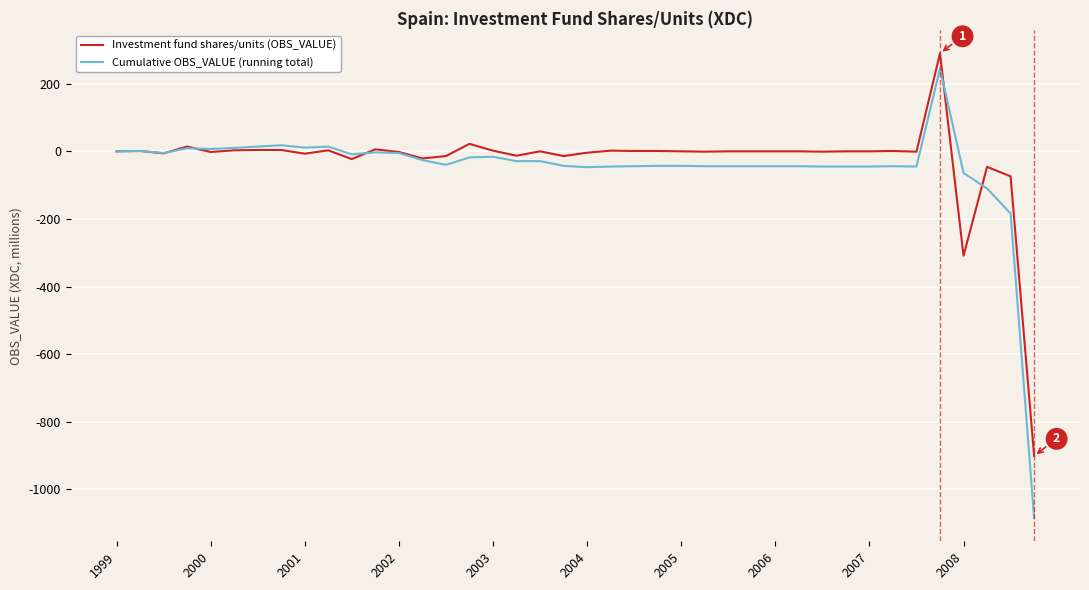

Which series has the widest spread of values?

Cumulative OBS_VALUE (running total)